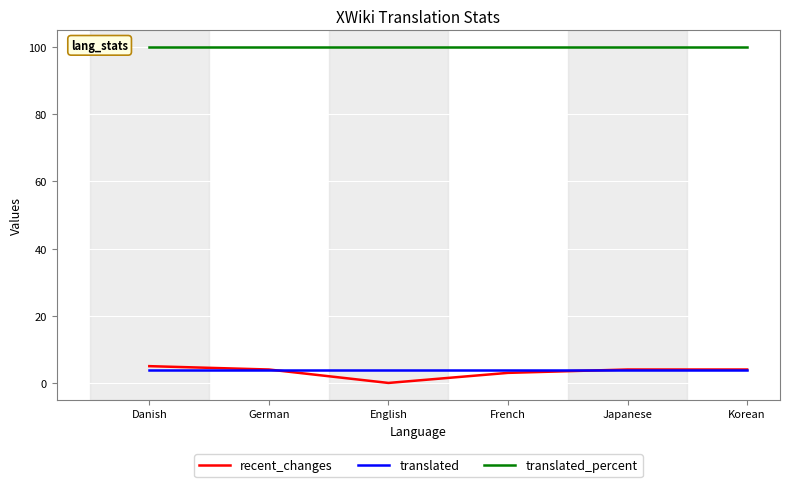

List the series in order of their peak value, highest first.

translated_percent, recent_changes, translated